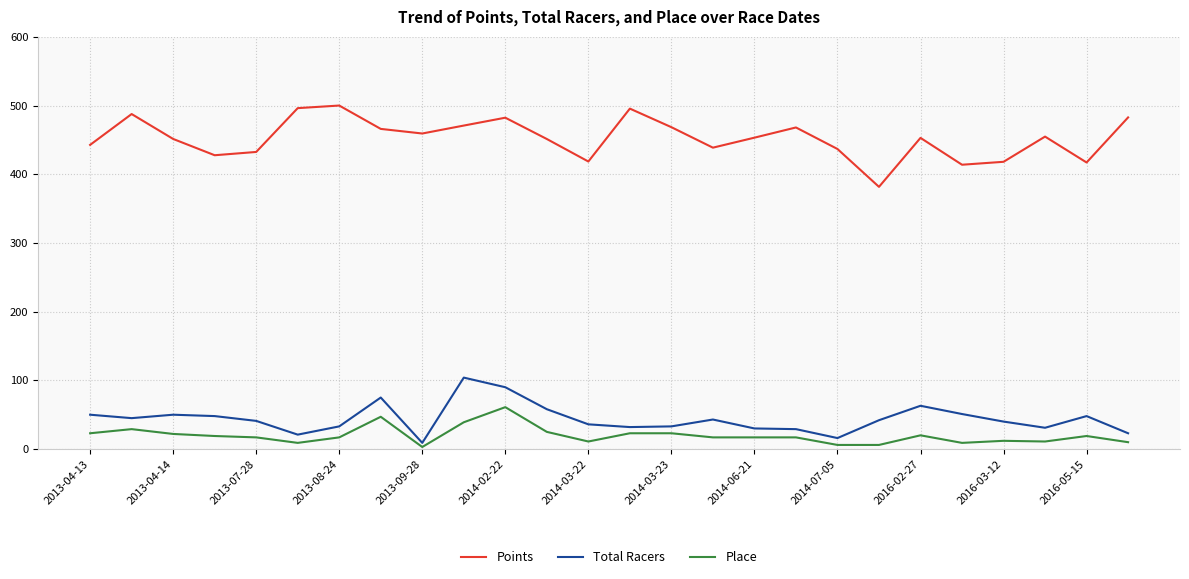

Which series has the largest total across all categories?

Points